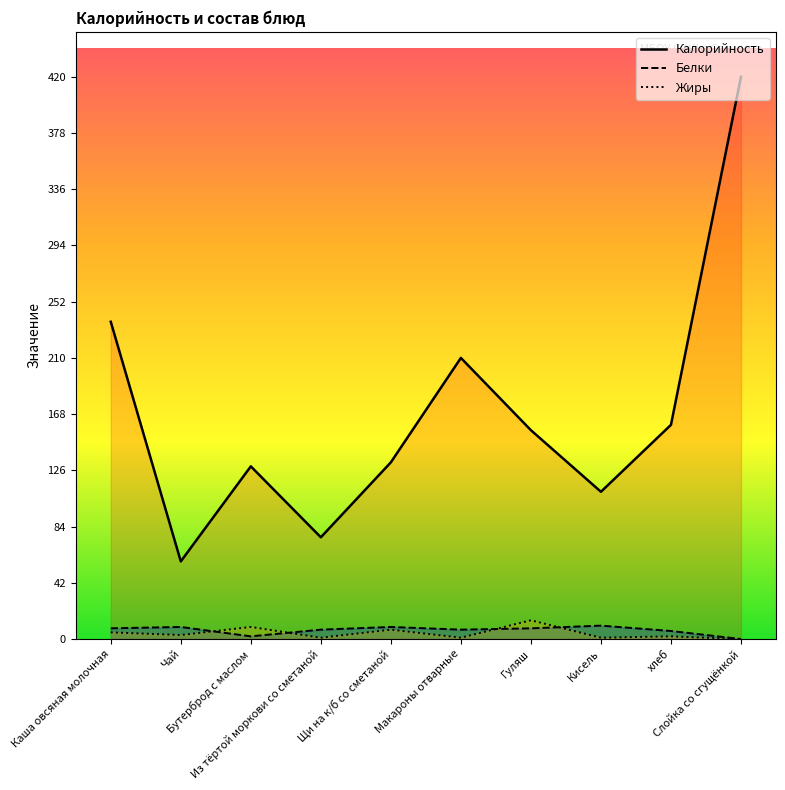

At which label does Калорийность first exceed 156?

Каша овсяная молочная